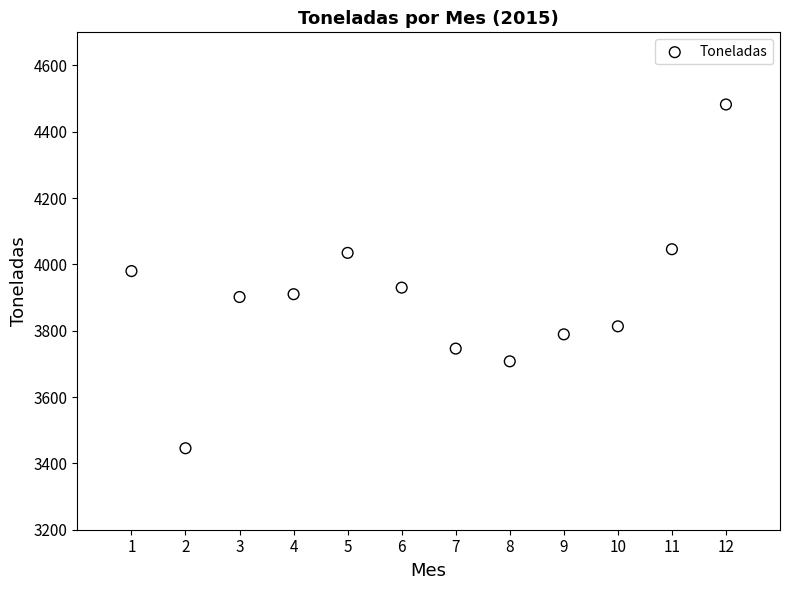

What is the average X value?

6.5